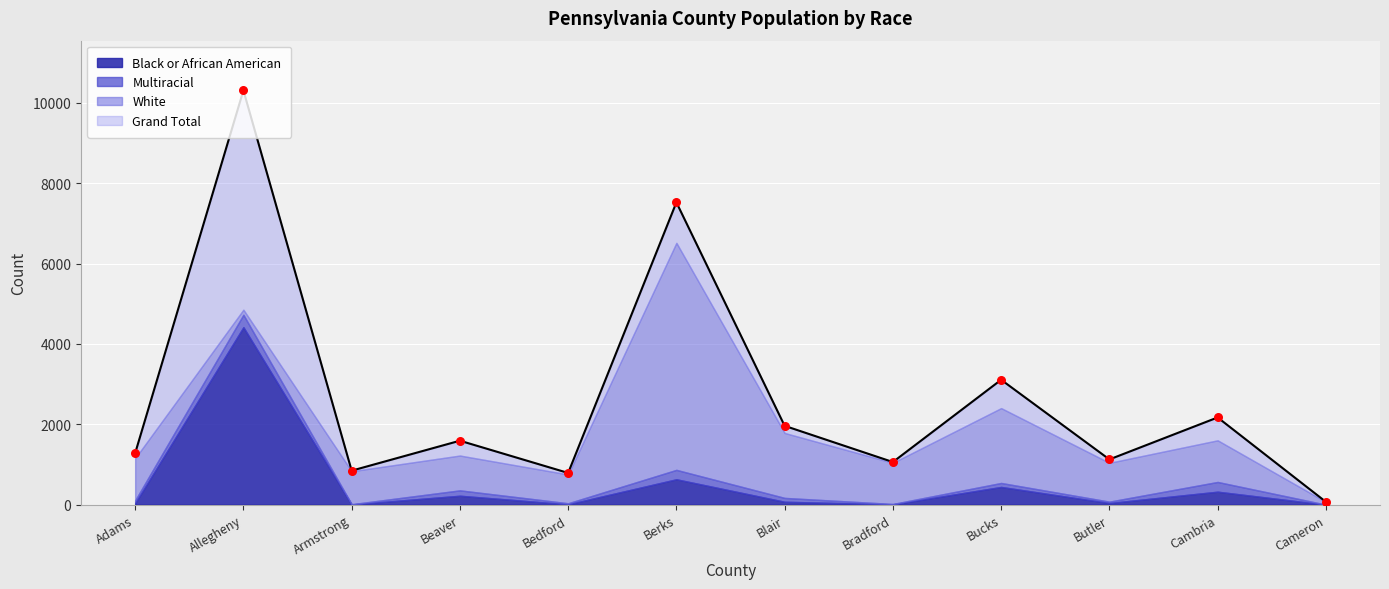

Which series has the widest spread of Y values?

Grand Total